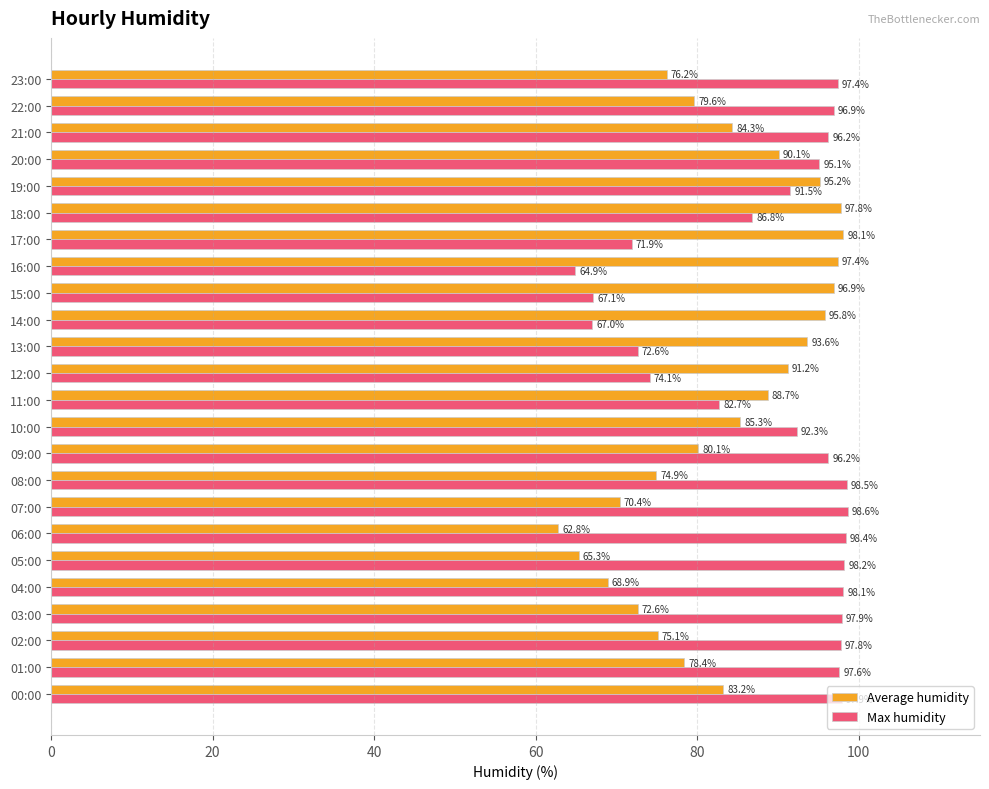

True or false: Average humidity has a value of 38.0 at 20:00.

False